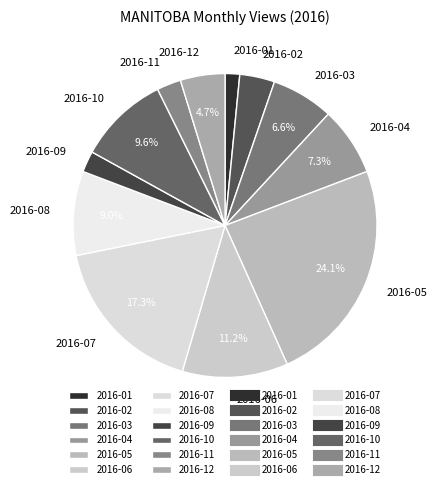

To the nearest percent, what is the combined percentage of 2016-11 and 2016-10?

12%